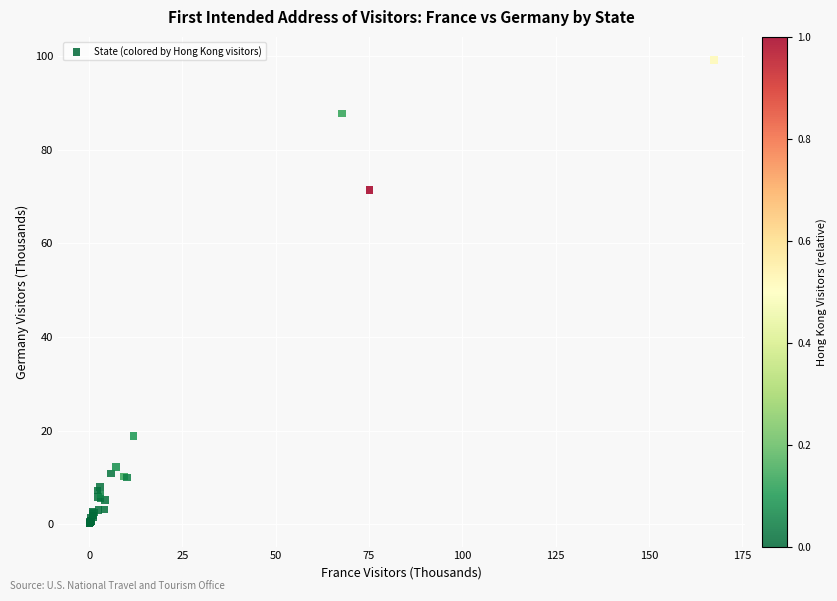

What Y value in the scatter plot is closest to 49?

71.4